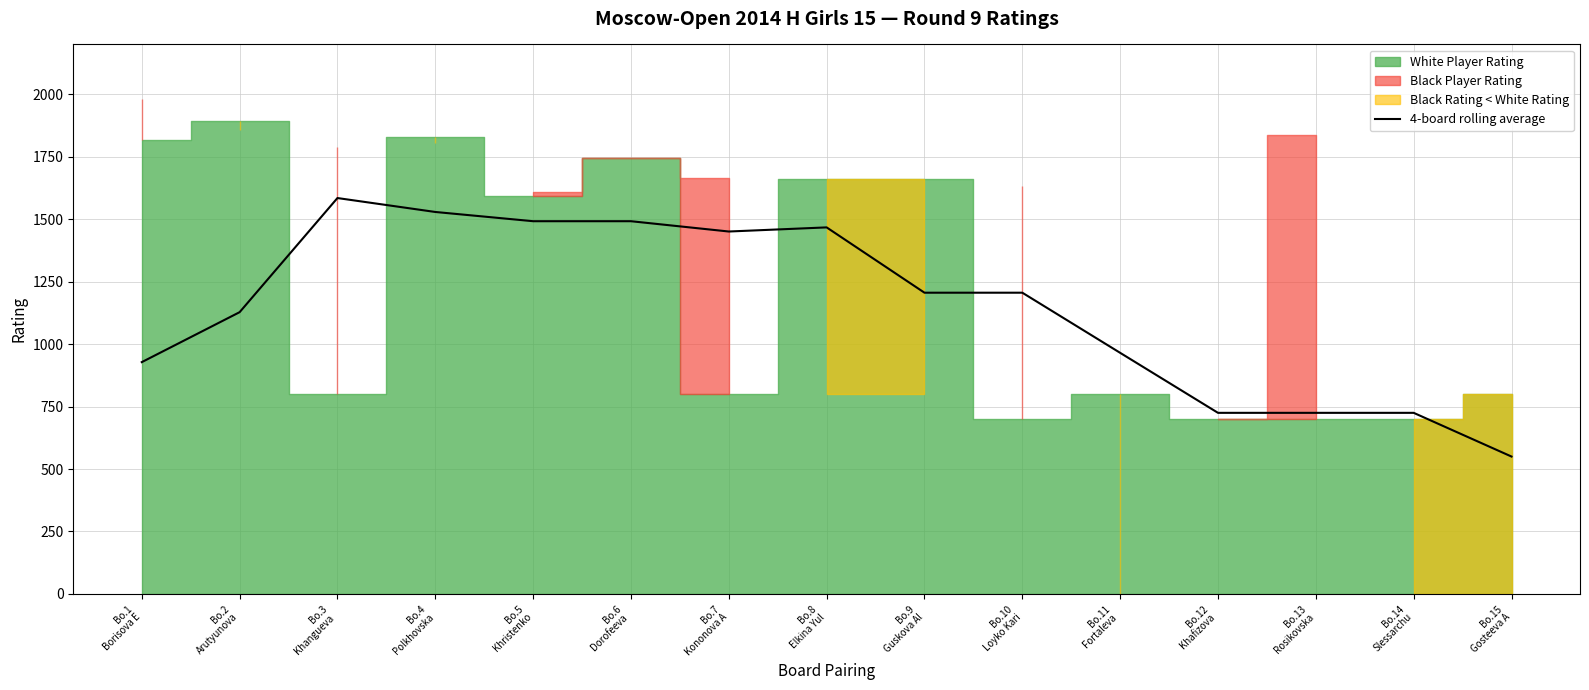

What is the sum of the values at Bo.12
Khafizova  and Bo.2
Arutyunova?

1853.0